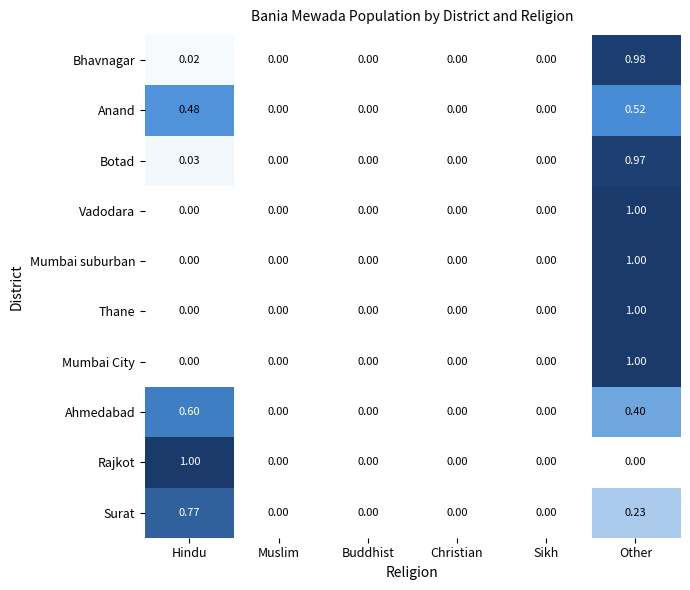

At which category is the sum across all series the highest?

Other